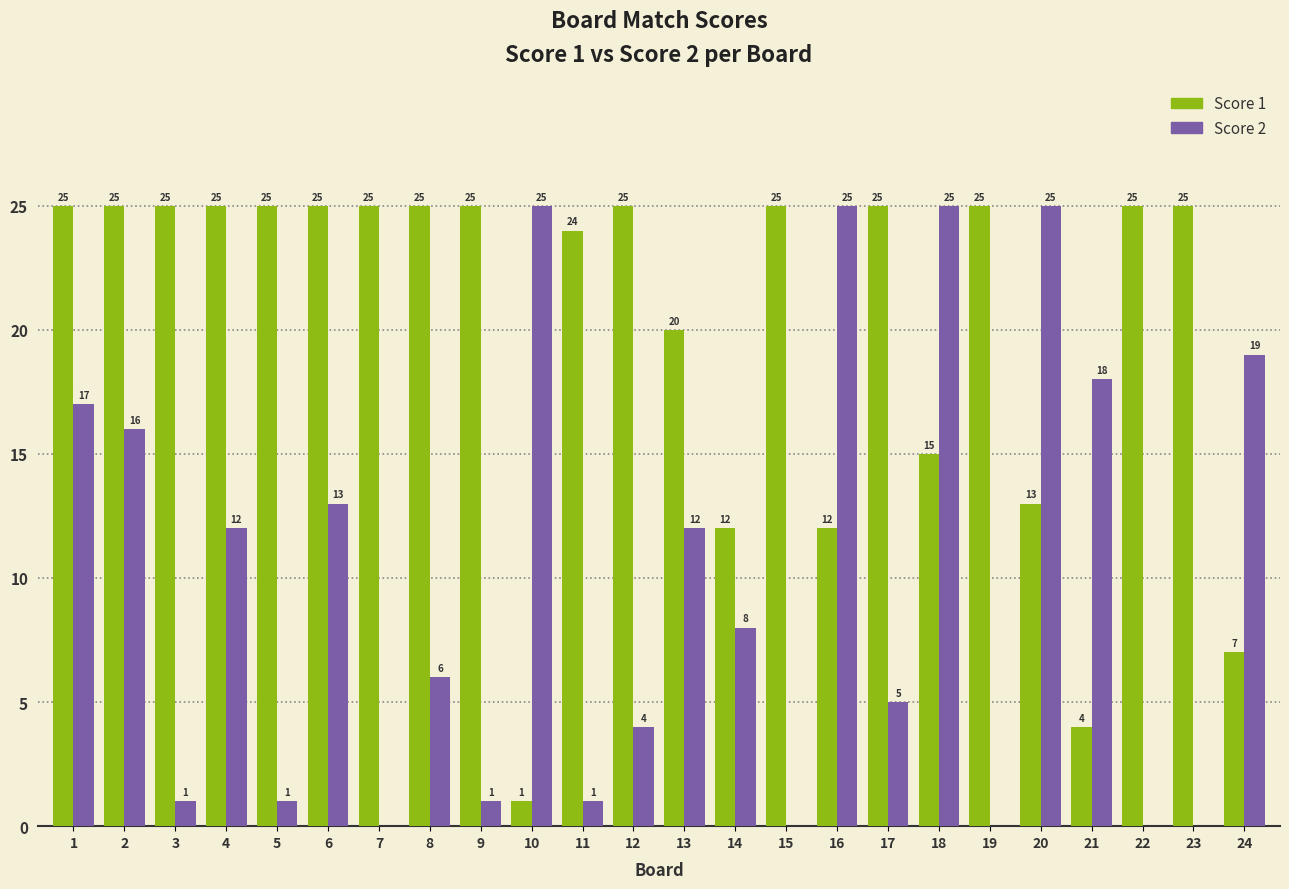

Which series has the largest total across all categories?

Score 1